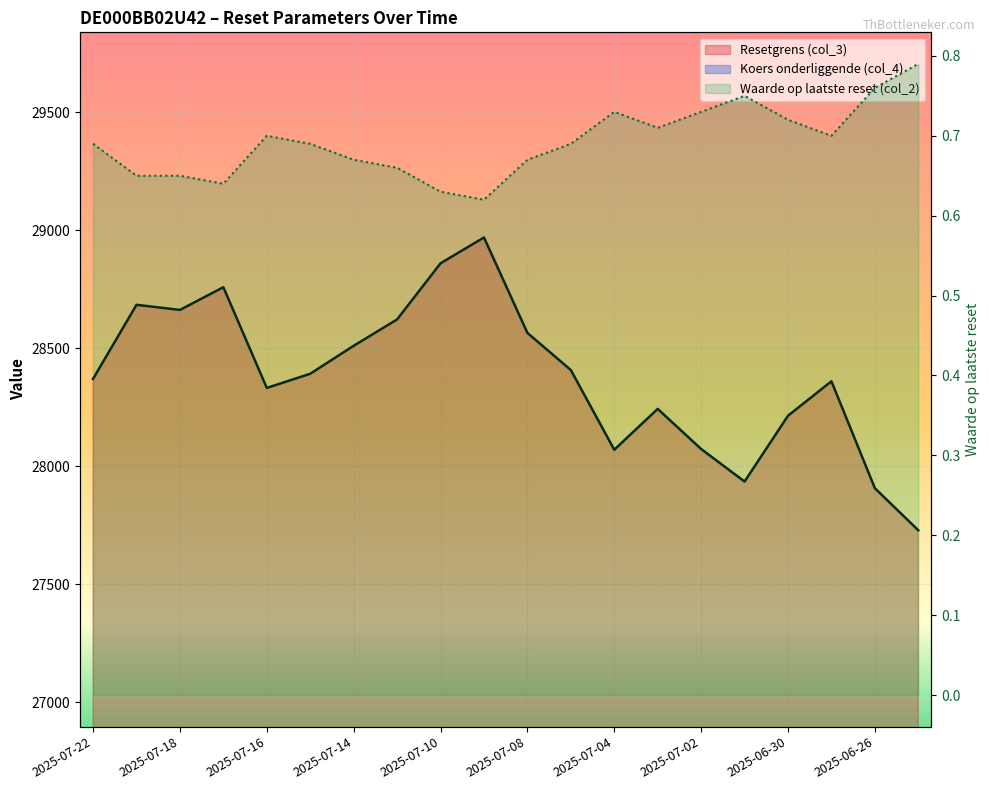

Reading left to right, list all the values displayed in this chart.

Resetgrens (col_3): 28369.4	28683.2	28661.6	28757.7	28331.1	28391.1	28509.6	28621.3	28859.0	28968.5	28564.2	28406.9	28069.2	28242.3	28072.3	27934.5	28213.3	28359.2	27906.2	27728.0
Koers onderliggende (col_4): 24041.9	24307.8	24289.5	24370.9	24009.4	24060.3	24160.6	24255.3	24456.8	24549.6	24206.9	24073.7	23787.5	23934.1	23790.1	23673.3	23909.6	24033.2	23649.3	23498.3
Waarde op laatste reset (col_2): 0.7	0.7	0.7	0.6	0.7	0.7	0.7	0.7	0.6	0.6	0.7	0.7	0.7	0.7	0.7	0.8	0.7	0.7	0.8	0.8